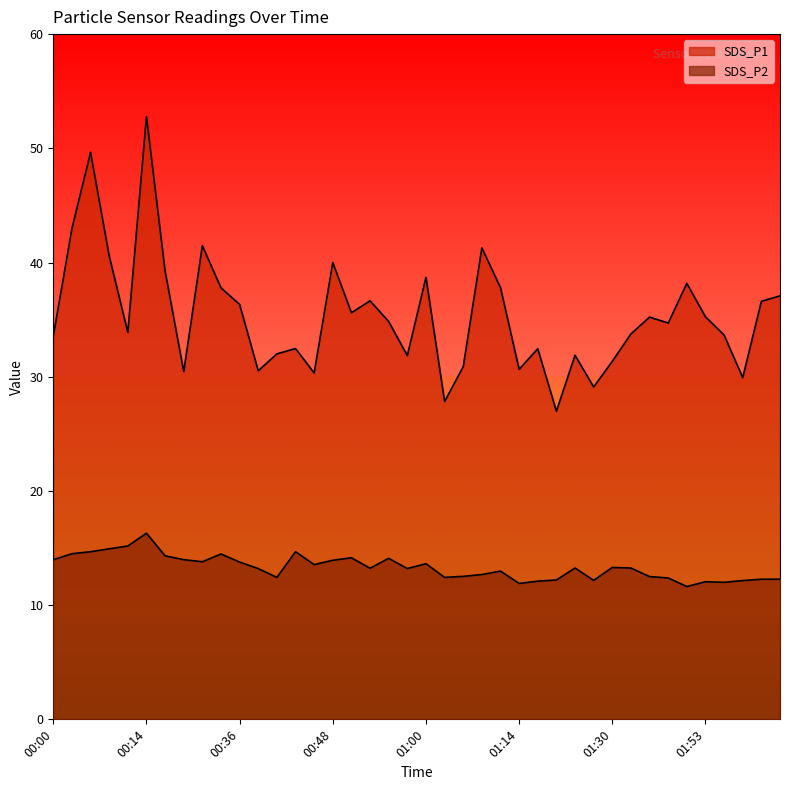

How many lines are shown in the chart?

2